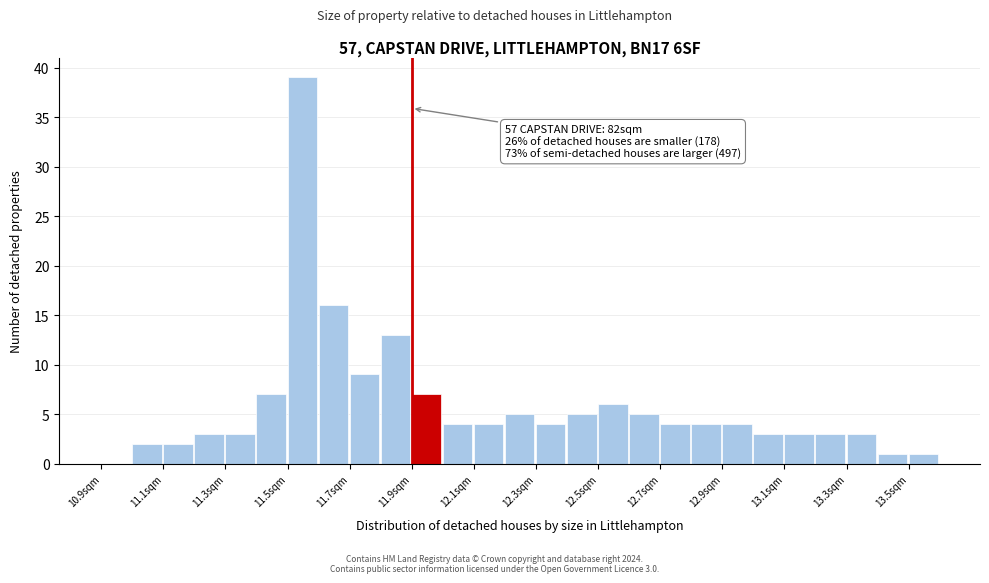

Over which range of the x-axis is the bar tallest?

11.5 to 11.6